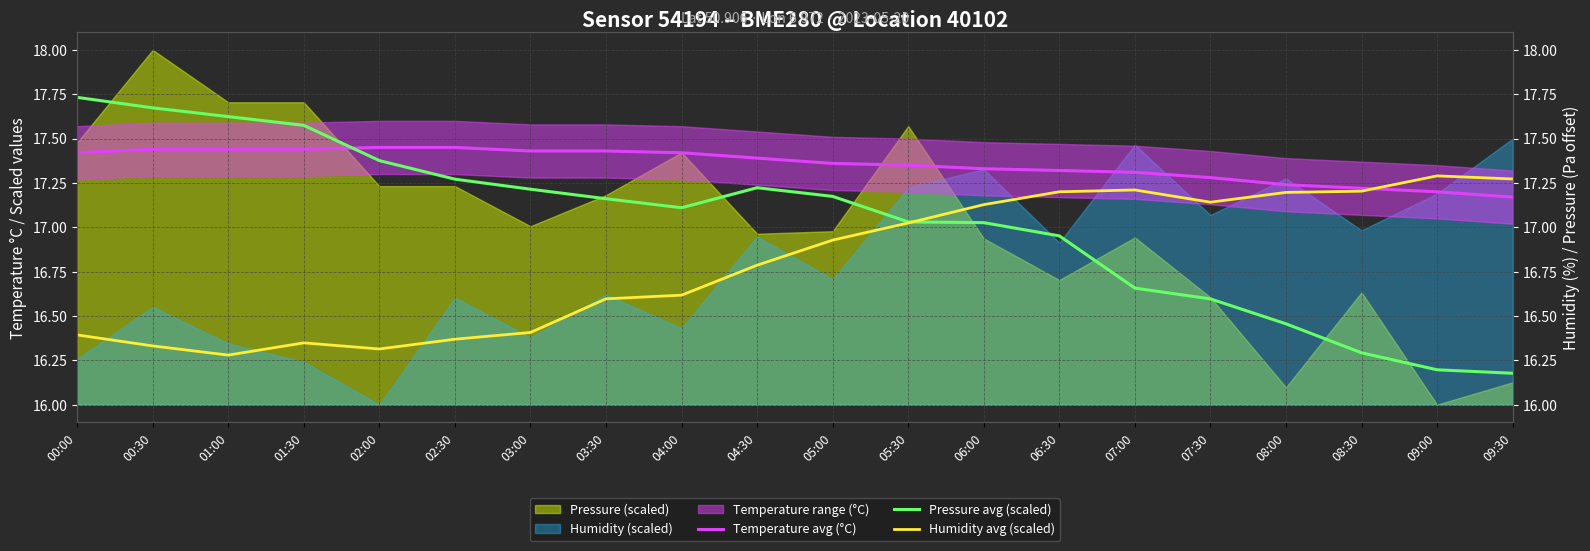

What is the label of the 2nd point from the left?

00:30